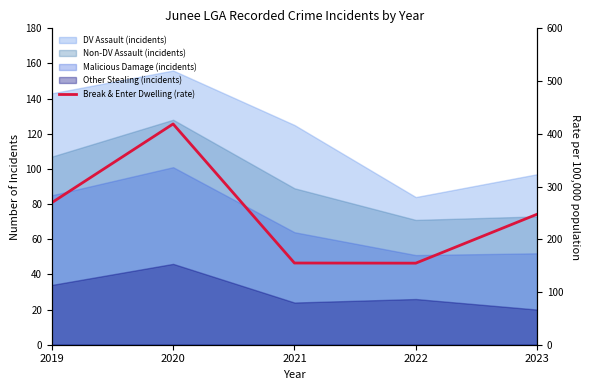

How many lines are shown in the chart?

1